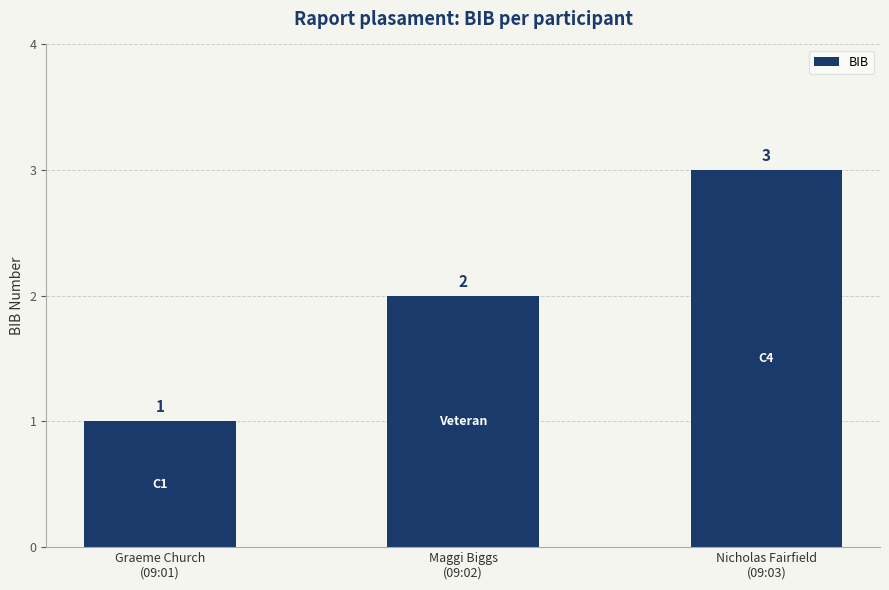

What is the change in value from Graeme Church
(09:01) to Maggi Biggs
(09:02)?

+1